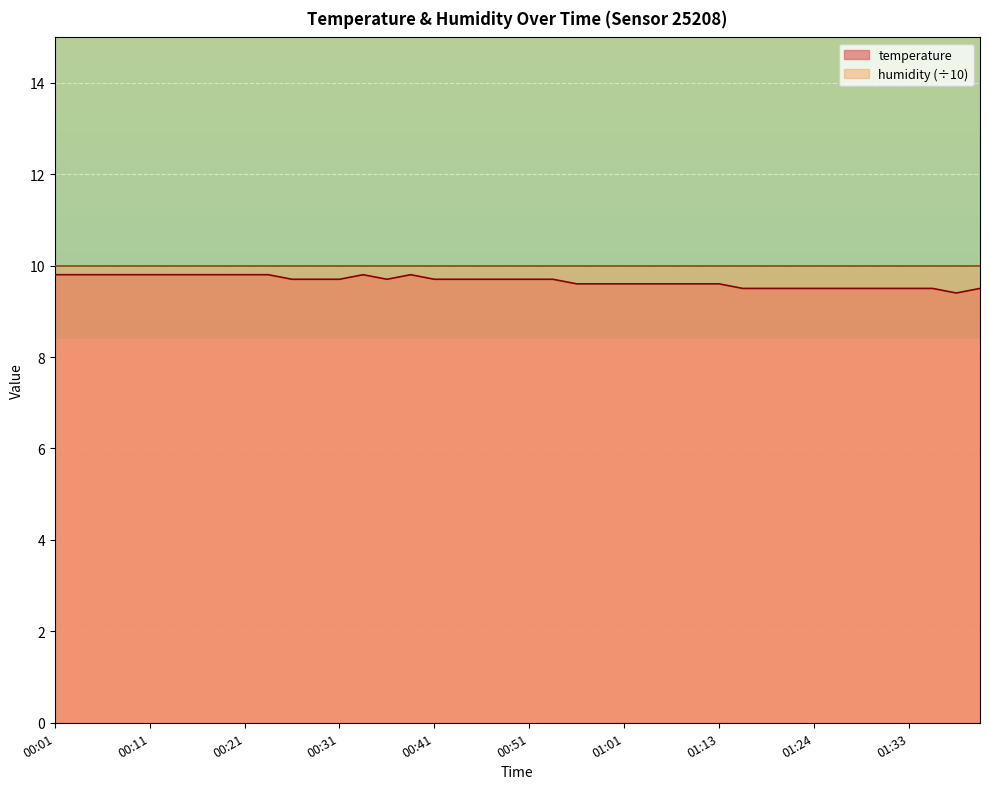

What is the change in value from 00:48 to 00:56?

-0.1